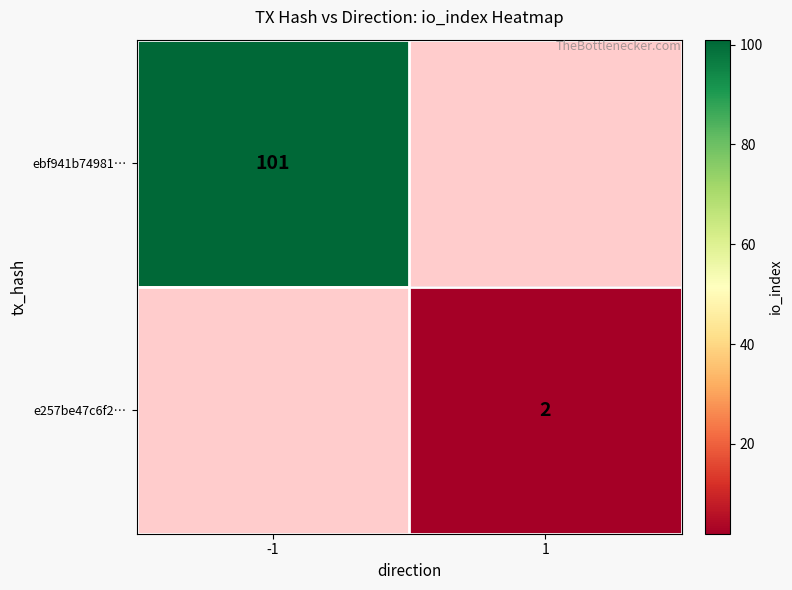

What is the minimum value shown in the chart?

2.0